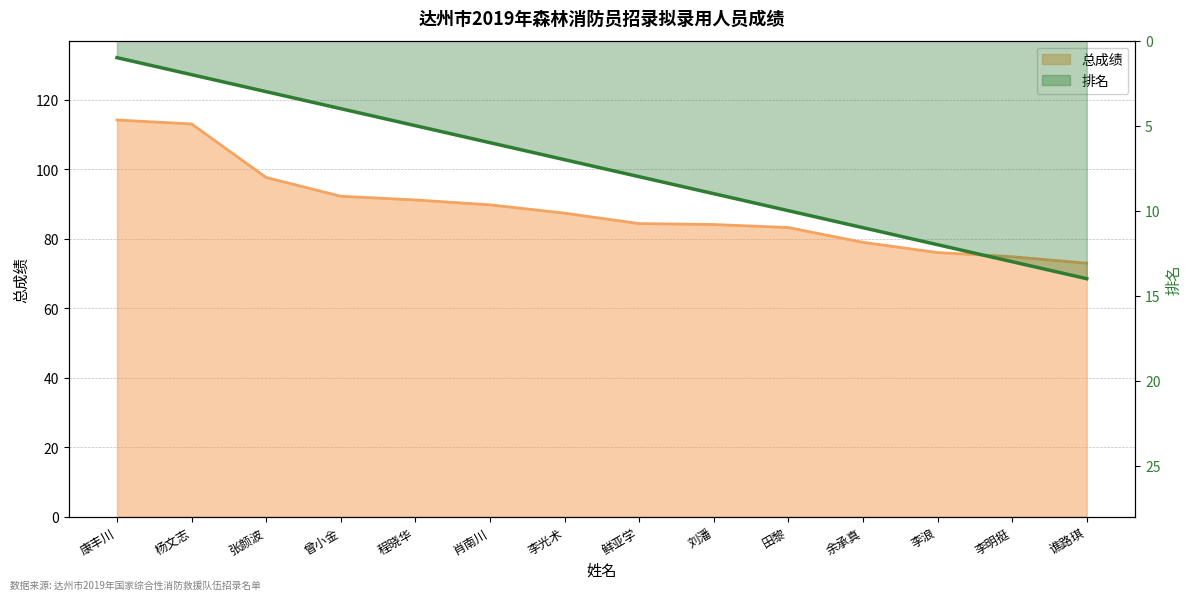

True or false: 总成绩 and 排名 intersect in this chart.

False